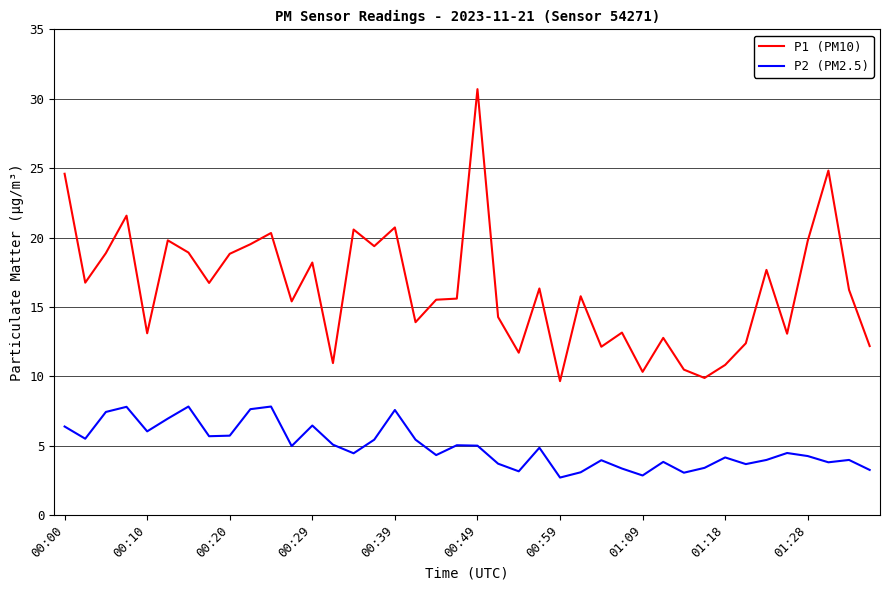

Does the chart have visible grid lines?

Yes